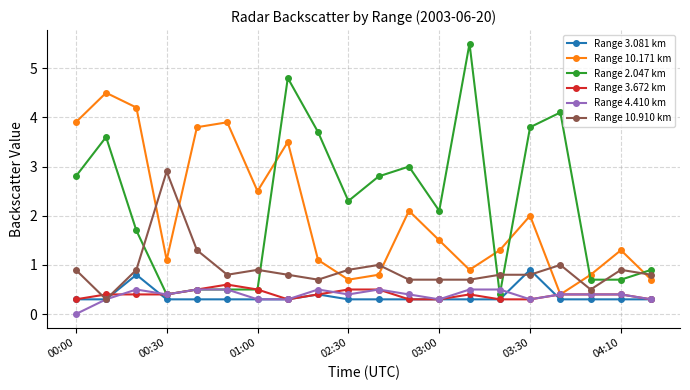

Which series has the largest range (max minus min)?

Range 2.047 km